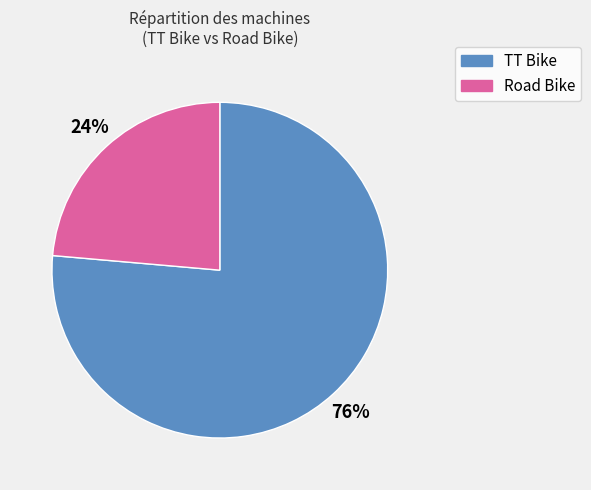

To the nearest percent, what is the combined percentage of Road Bike and TT Bike?

100%